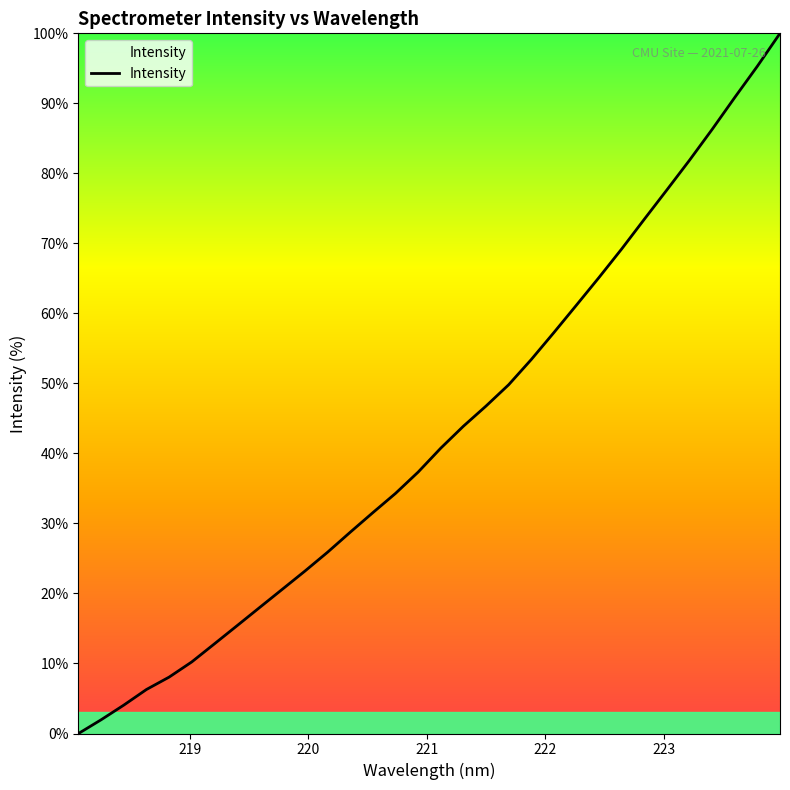

How many values are above zero?

31